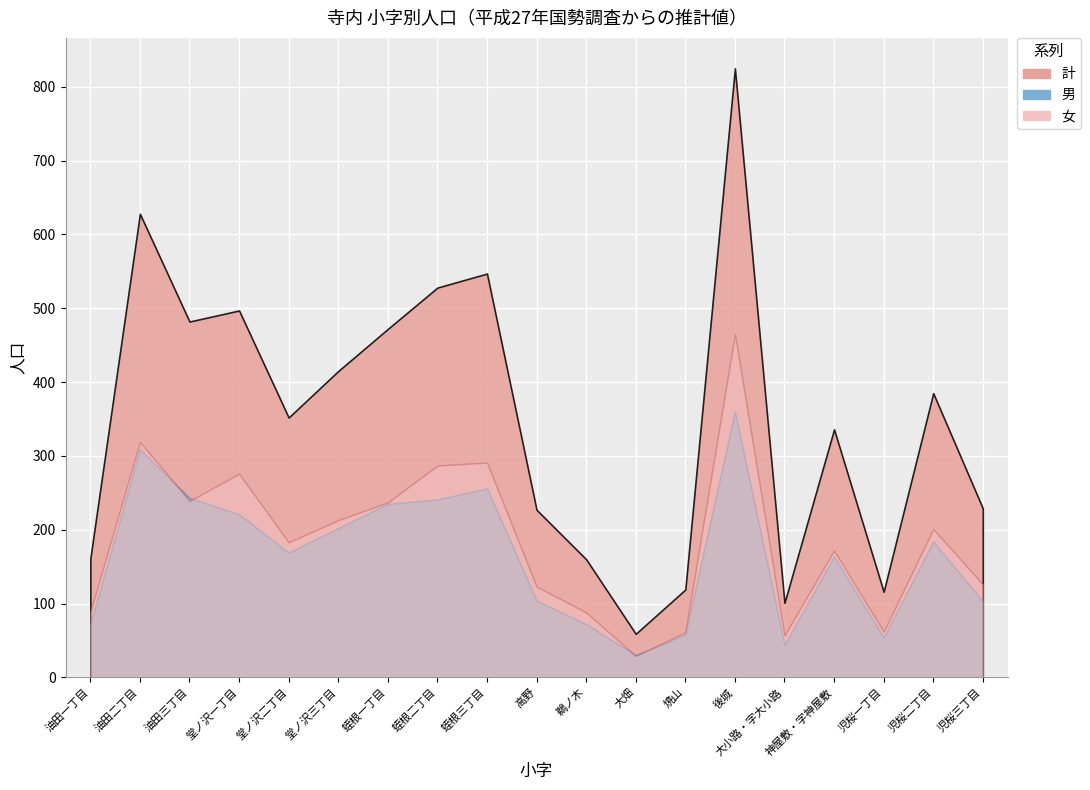

How many lines are shown in the chart?

3